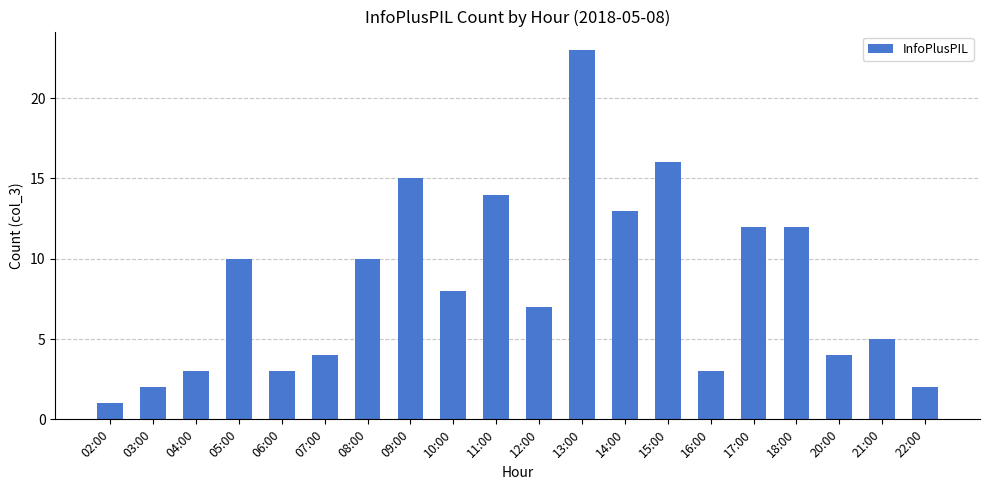

Reading left to right, what are all the values shown in this chart?

02:00=1	03:00=2	04:00=3	05:00=10	06:00=3	07:00=4	08:00=10	09:00=15	10:00=8	11:00=14	12:00=7	13:00=23	14:00=13	15:00=16	16:00=3	17:00=12	18:00=12	20:00=4	21:00=5	22:00=2